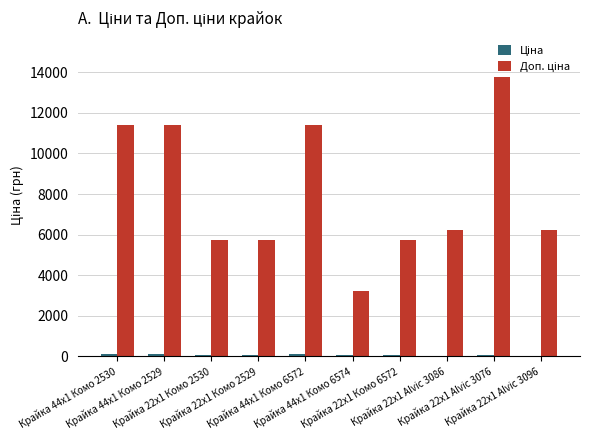

Are the bars grouped side by side (vs. stacked)?

Yes